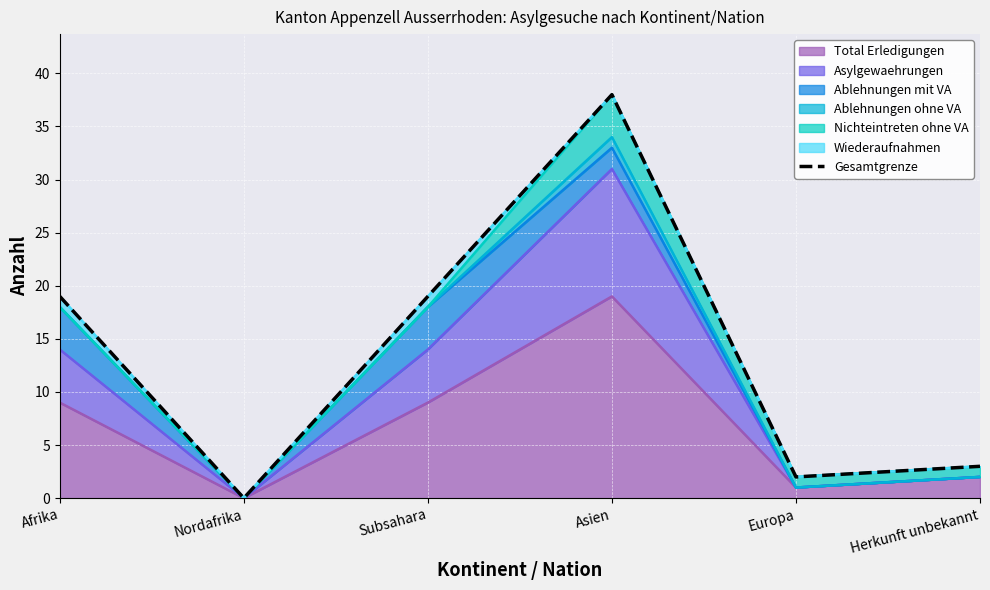

What is the value of the 5th point from the left?

2